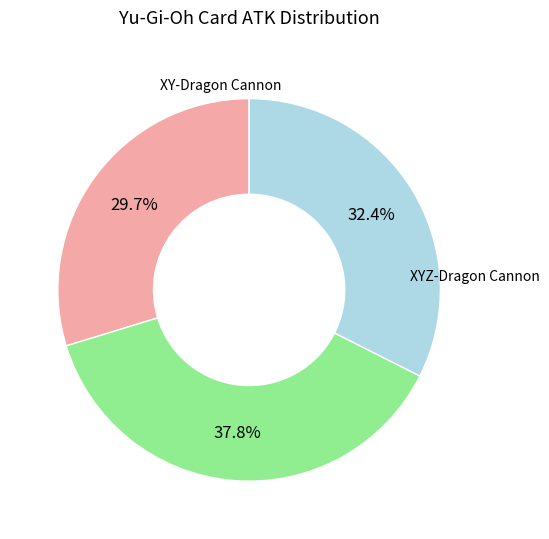

True or false: XZ-Tank Cannon accounts for 32% of the total.

True